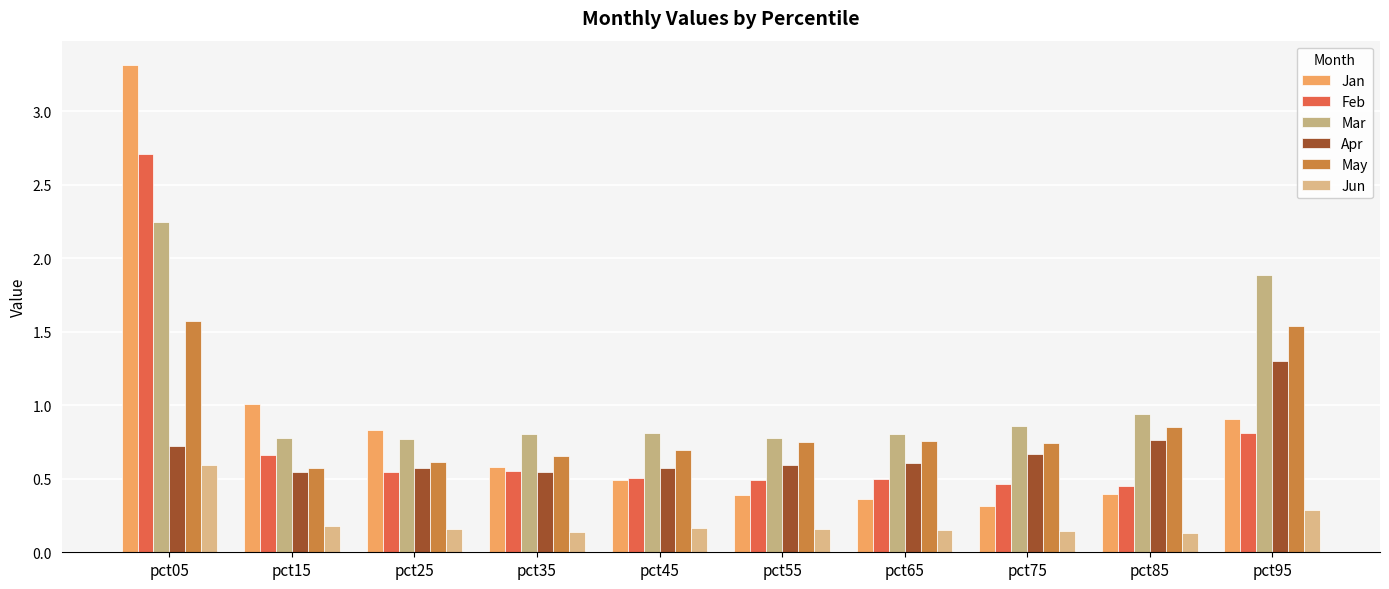

Which category has the lowest value in the Jan series?

pct75